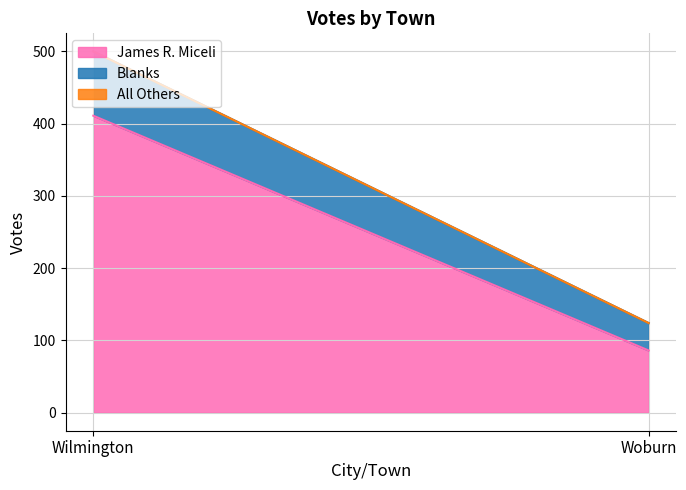

What are all the series names shown in the legend?

James R. Miceli, All Others, Blanks